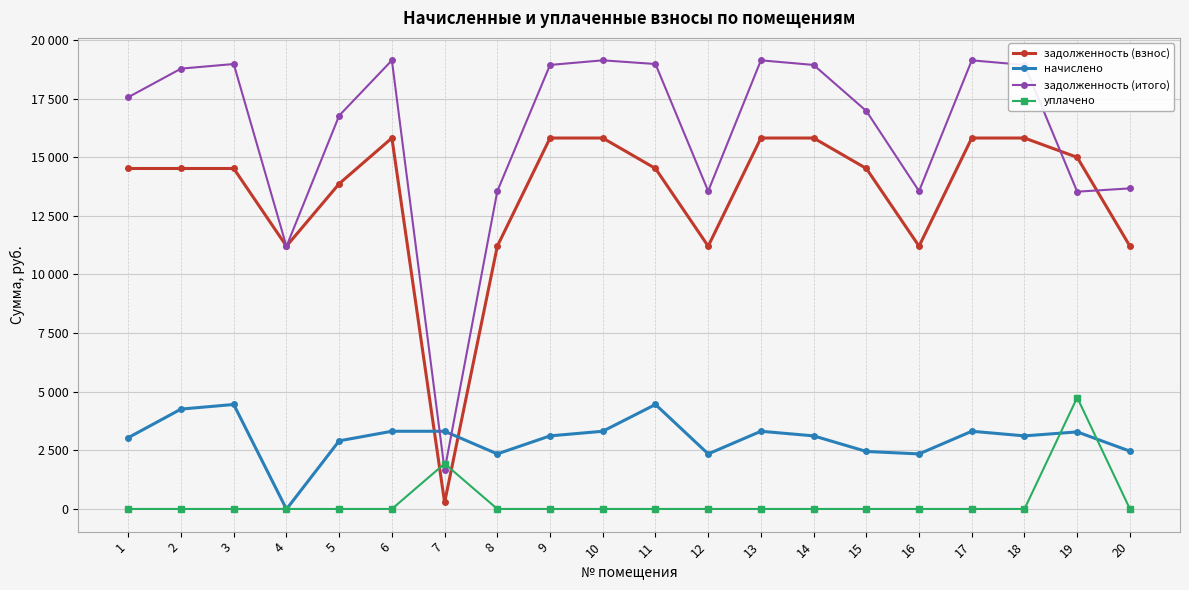

What is the difference between the maximum and minimum values in the задолженность (взнос) series?

15543.6